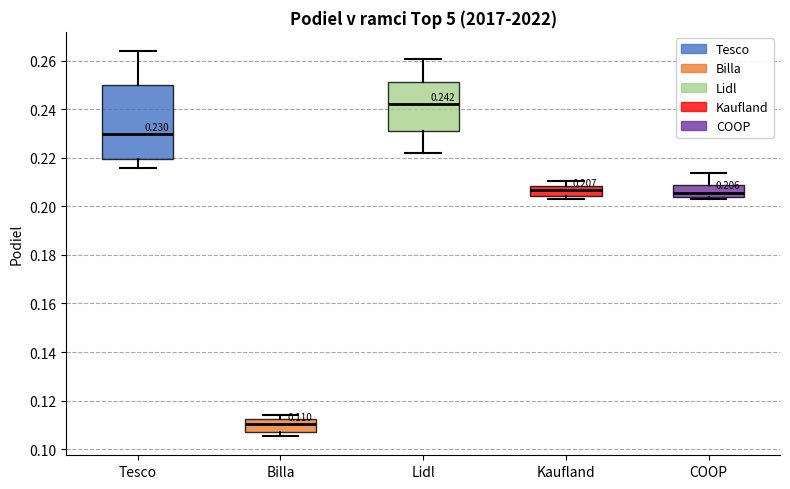

Which box's median line is the highest?

Lidl